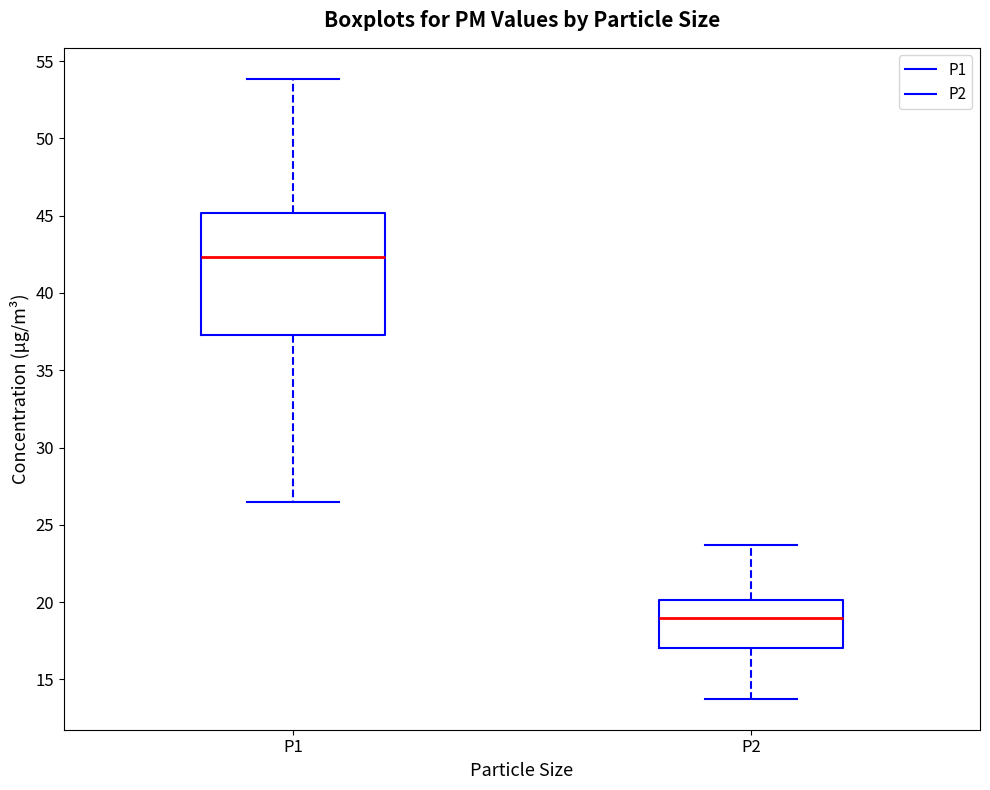

Which box's median line is the highest?

P1